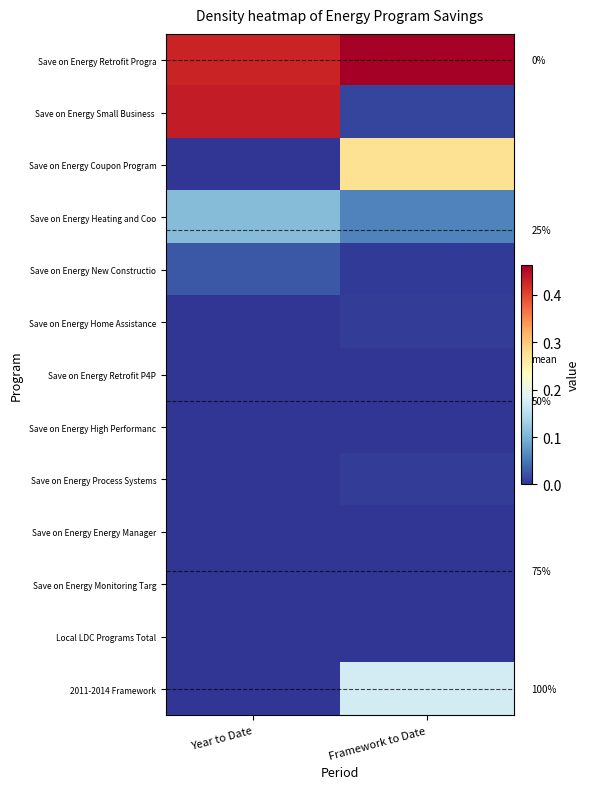

What is the total value across all series at Year to Date?

1.0